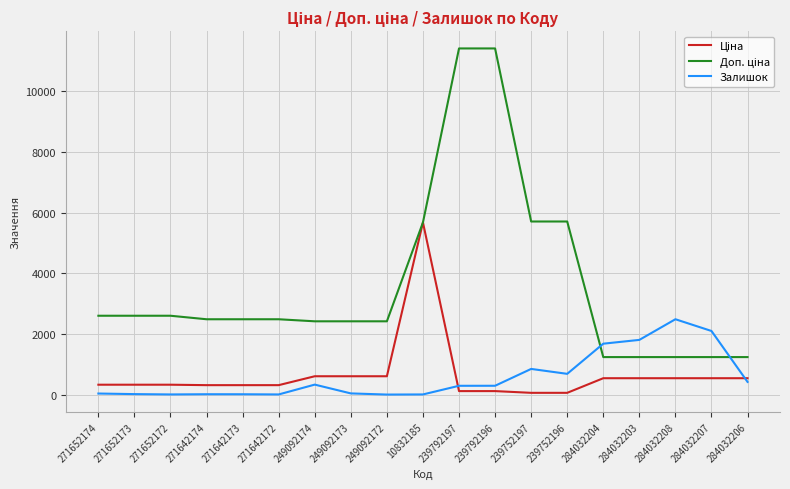

What is the spread (max minus min) of values at 249092174?

2086.8